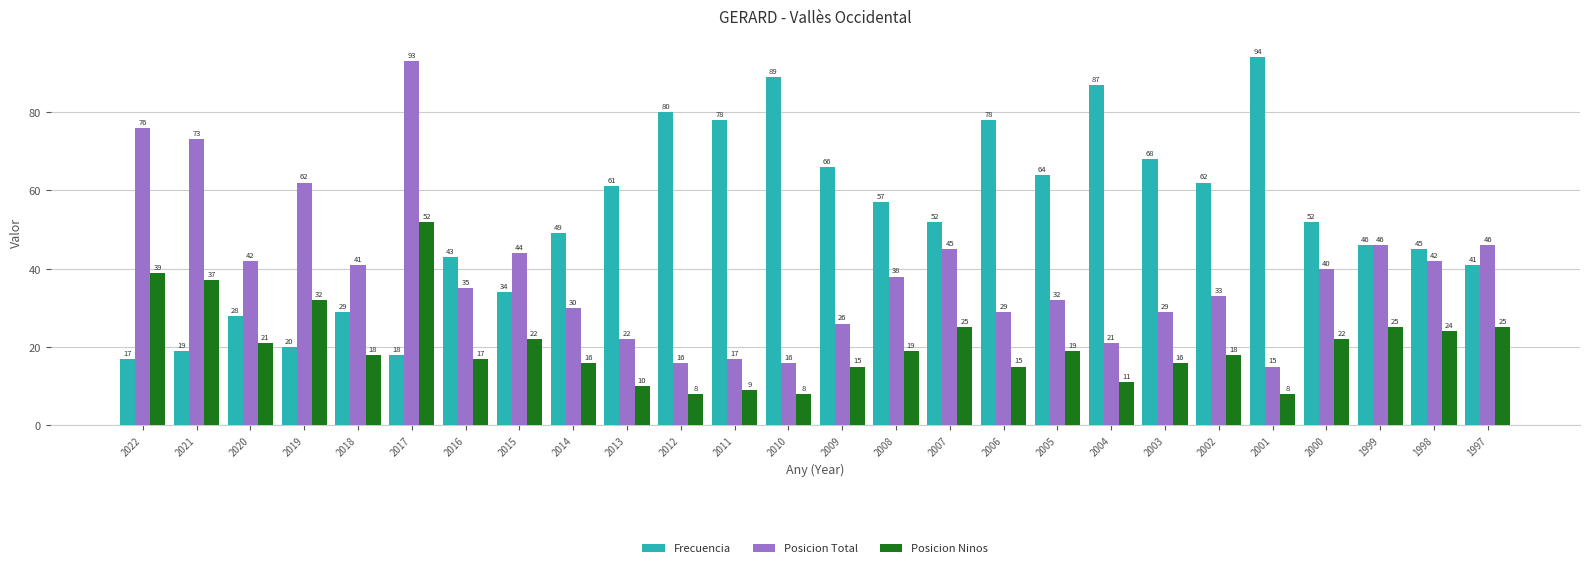

How many data points does each series have?

26